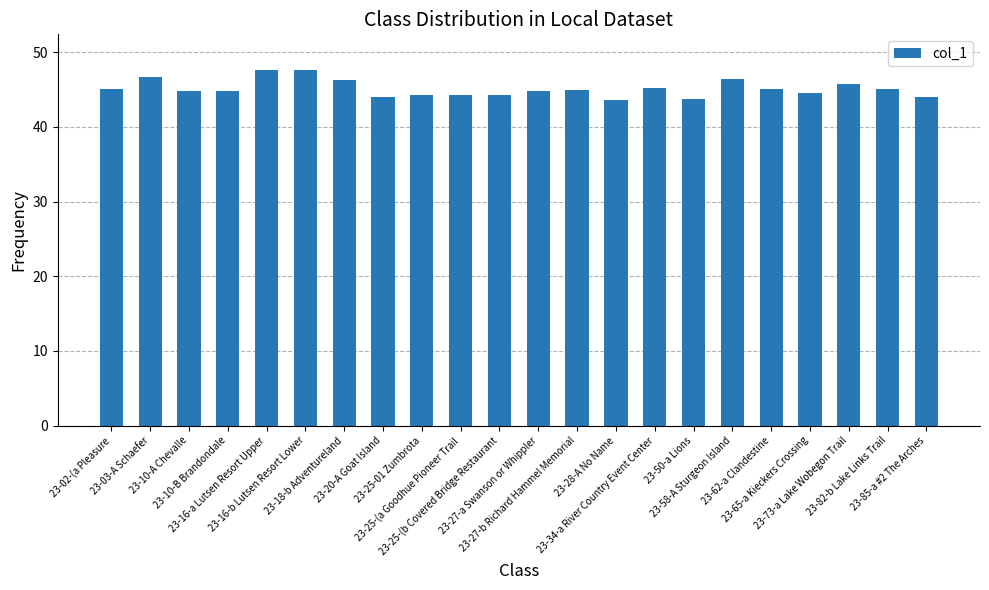

What is the value of the 15th bar from the left?

45.3